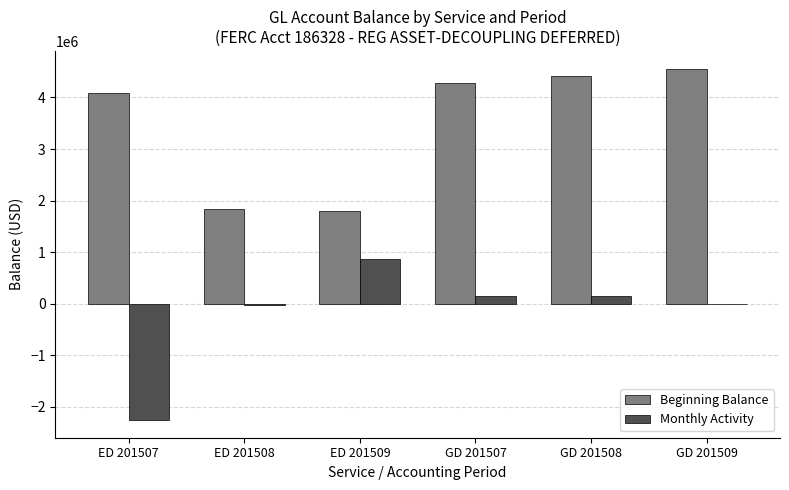

Which series has the largest total across all categories?

Beginning Balance